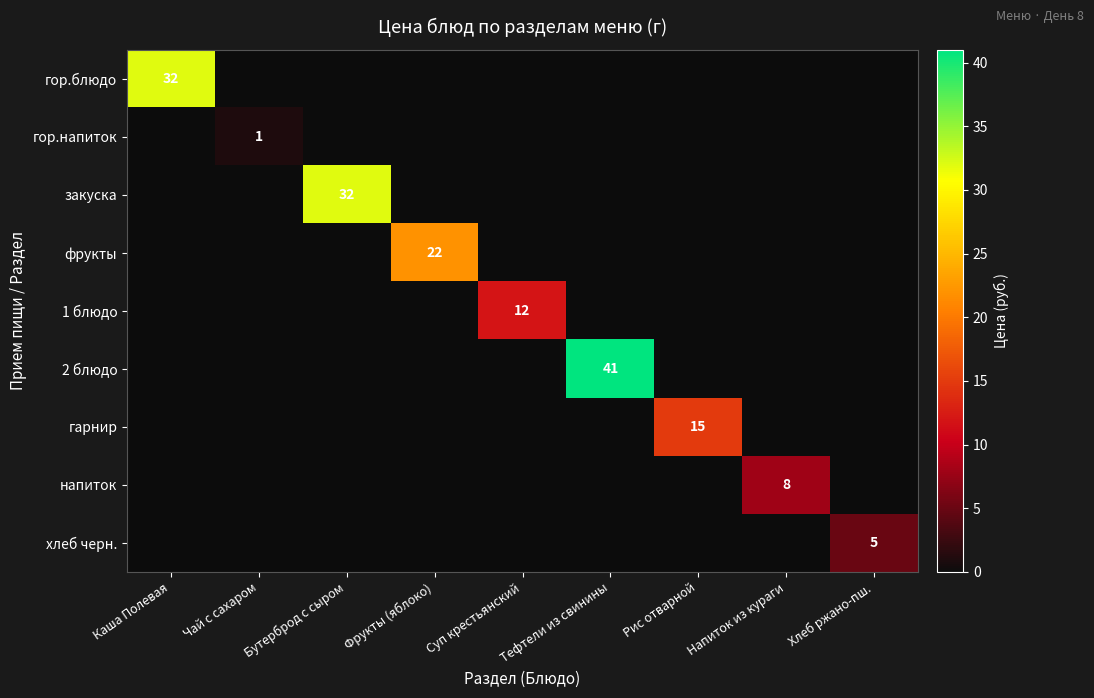

Is it true that 1 блюдо equals 12 at Суп крестьянский?

True